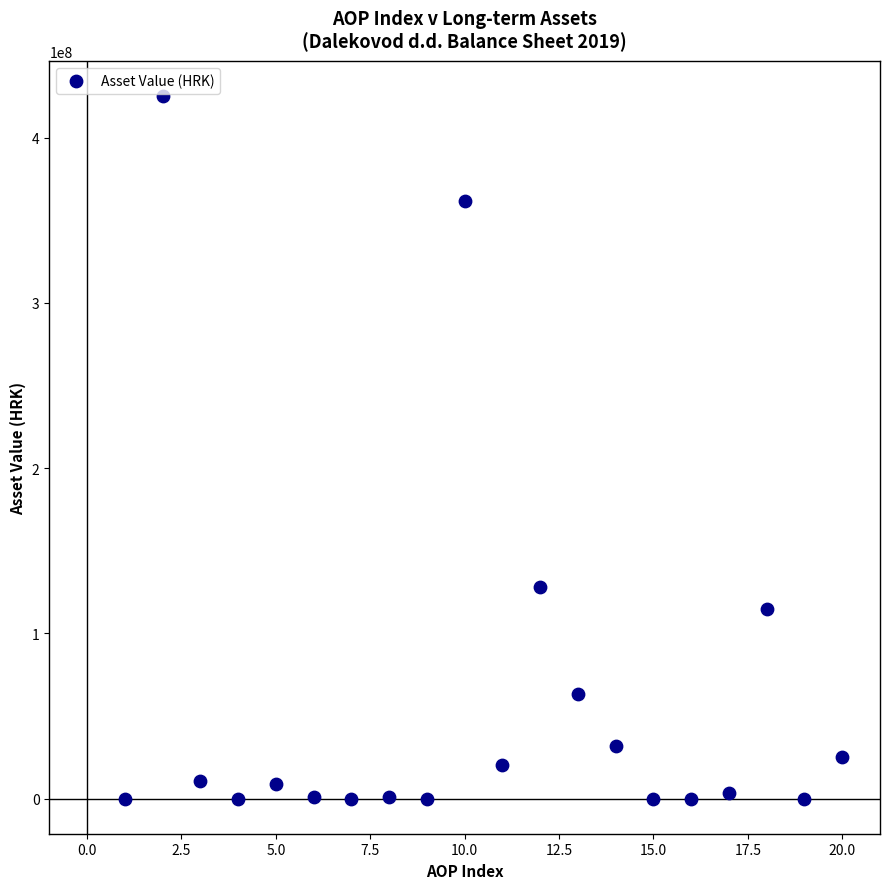

What Y value in the scatter plot is closest to 212577704?

127925153